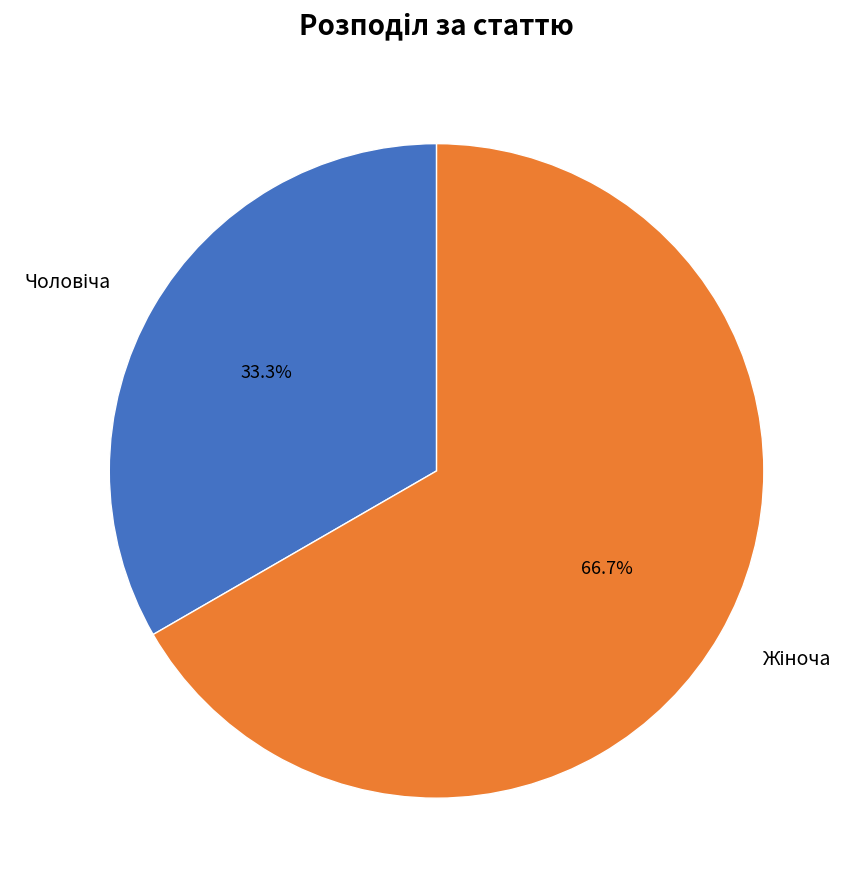

To the nearest percent, what is the difference between the largest and smallest slice percentages?

33%